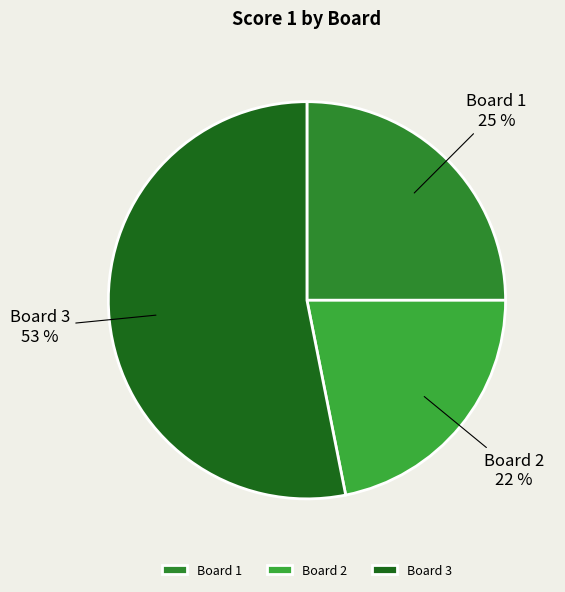

What is the largest slice in the pie chart?

Board 3